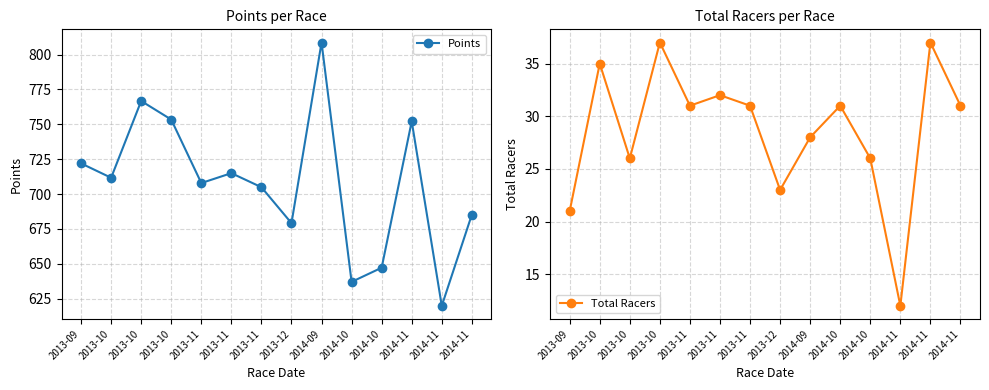

At which category is the sum across all series the highest?

2014-09